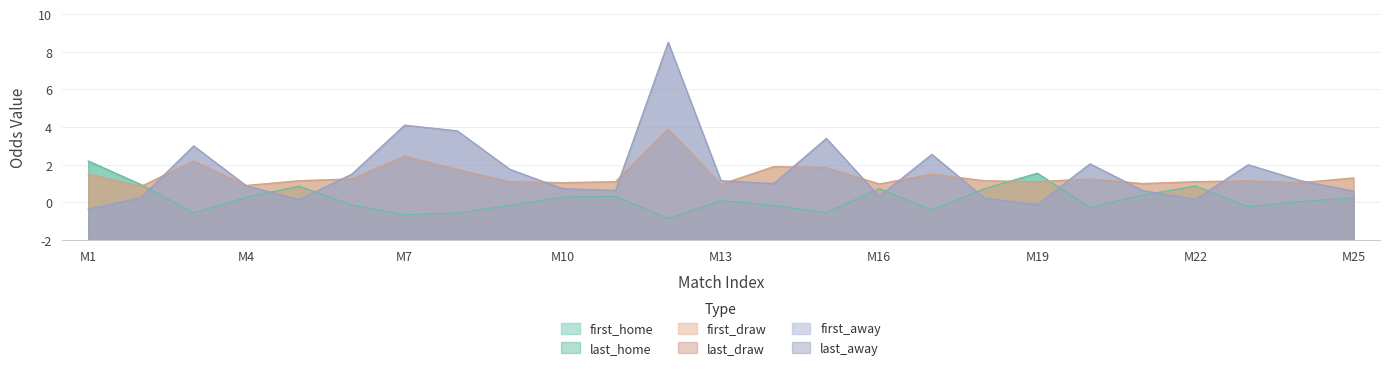

At M13, list the series in order from smallest to largest.

first_home, last_home, first_draw, last_draw, first_away, last_away